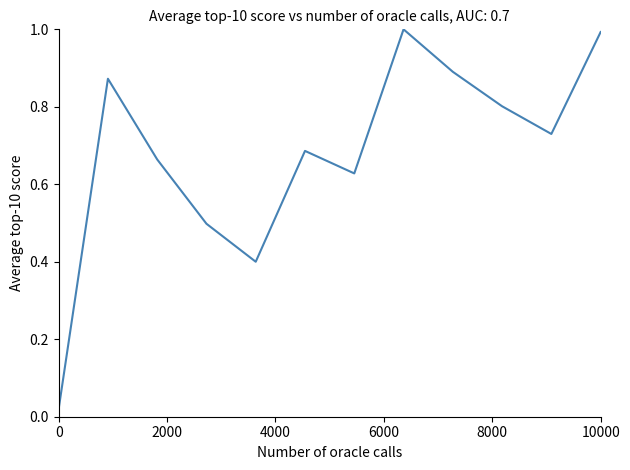

What is the greatest value displayed?

1.0